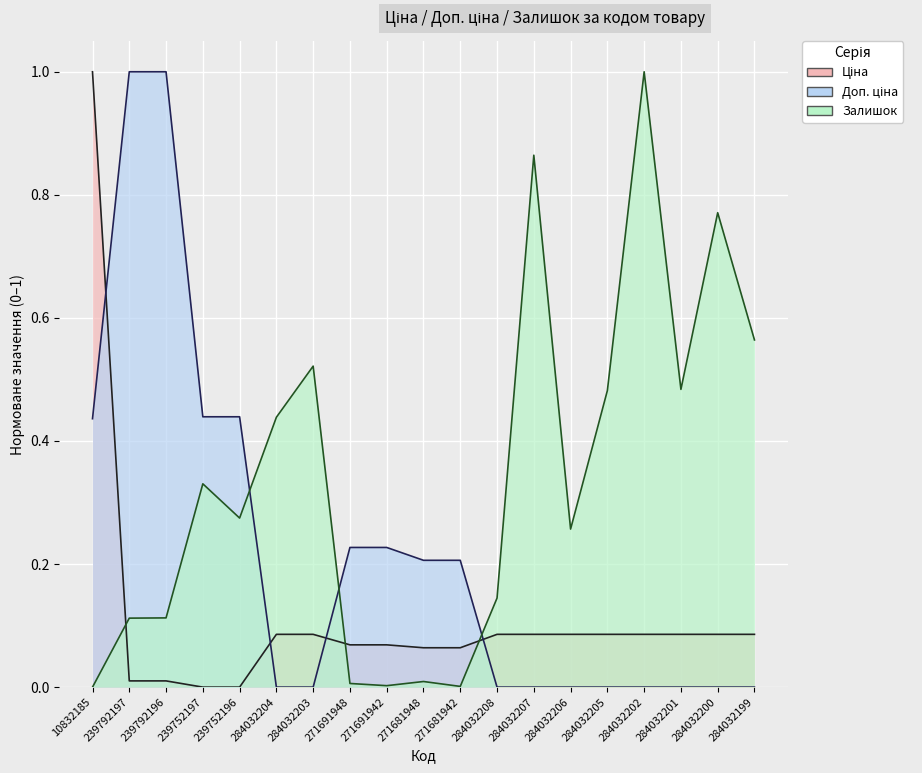

What are all the series names shown in the legend?

Ціна, Доп. ціна, Залишок